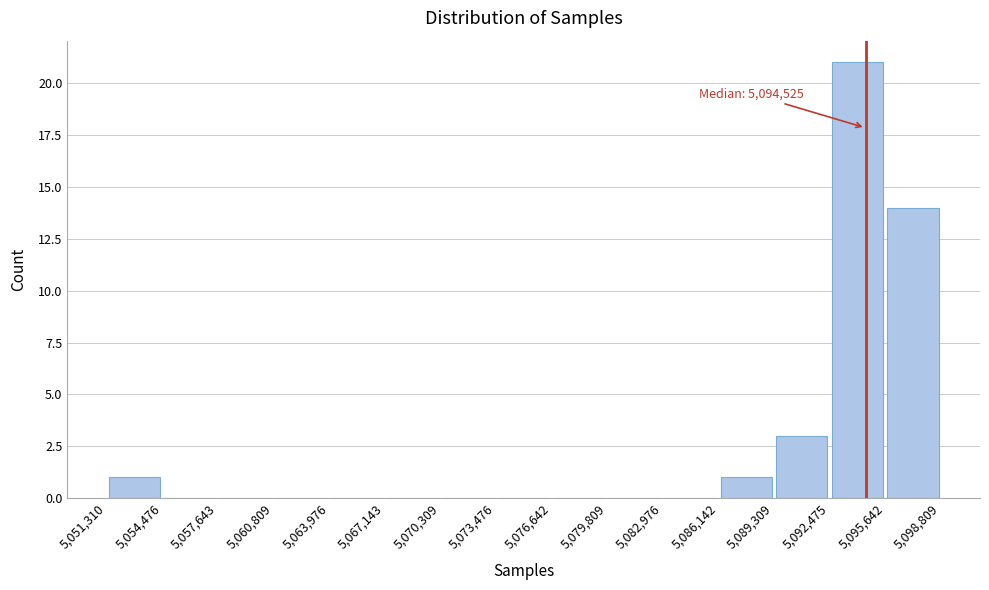

Which range on the x-axis has the tallest bar?

5,092,475 to 5,095,642